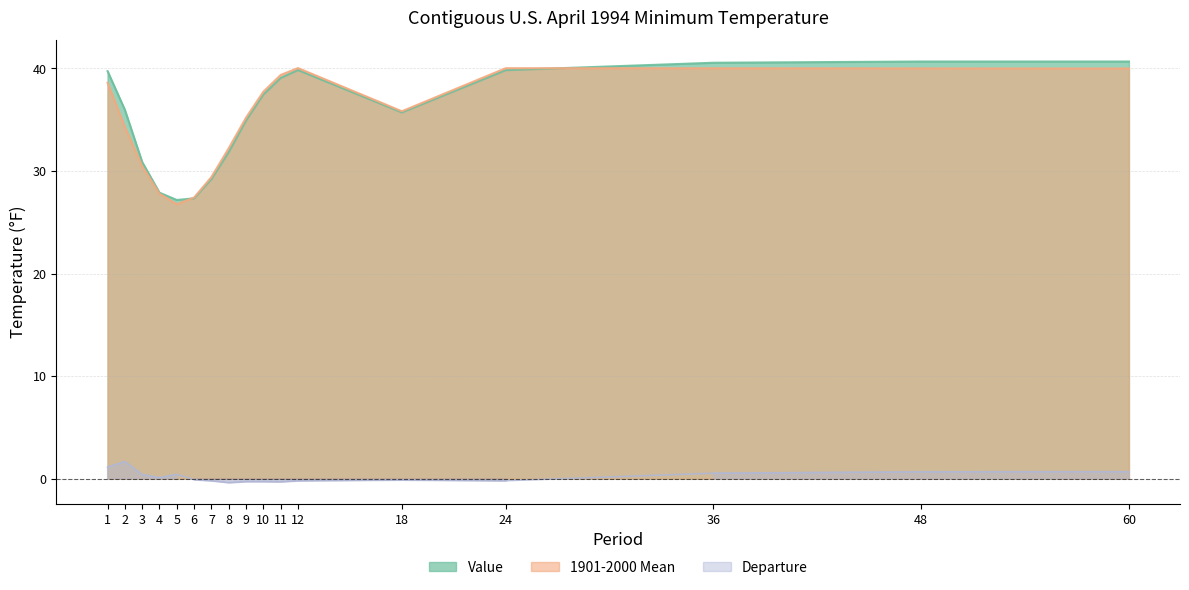

The Departure series shows 0.1 at 4. True or false?

False